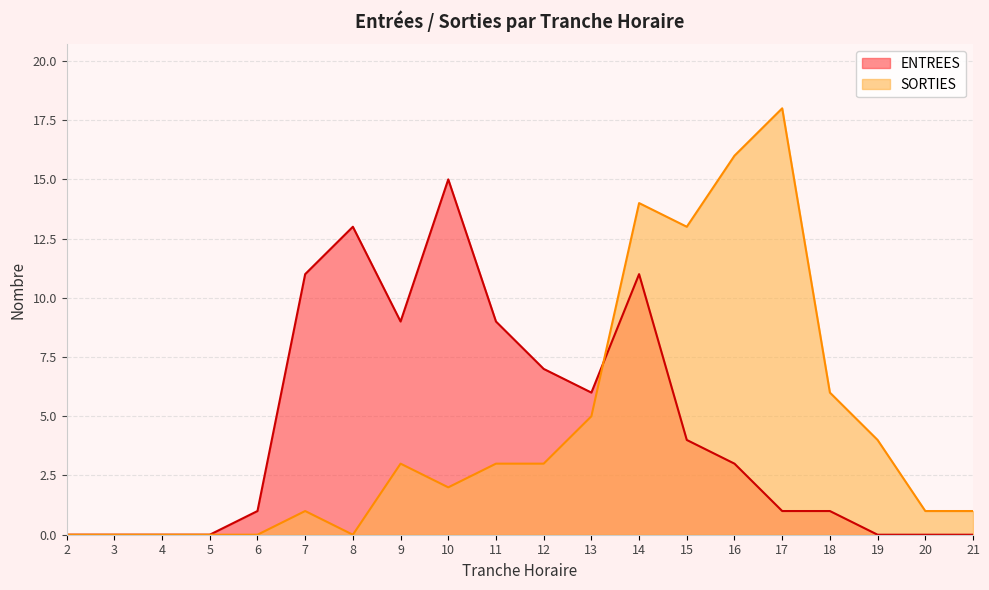

What is the sum of all ENTREES values?

91